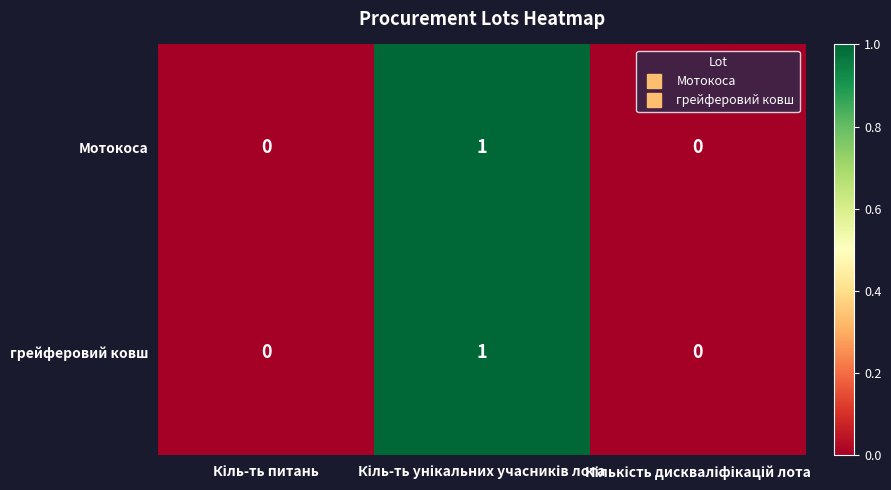

How many Мотокоса values are between 0 and 1?

3